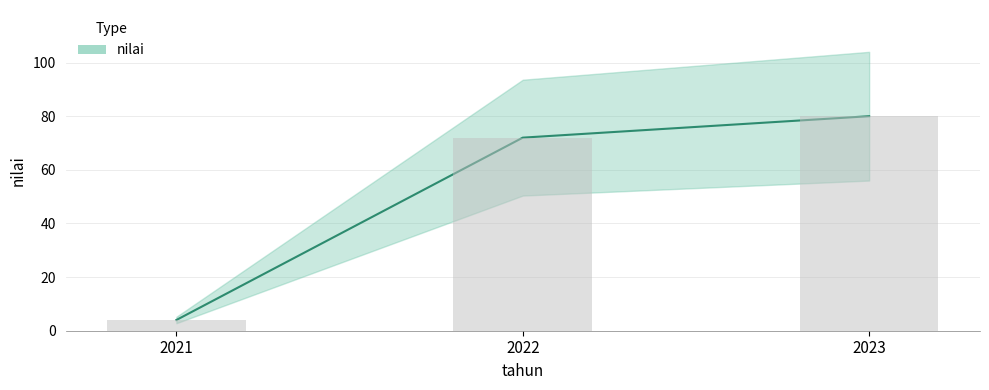

Reading right to left, extract all data points from this chart.

2023=80	2022=72	2021=4